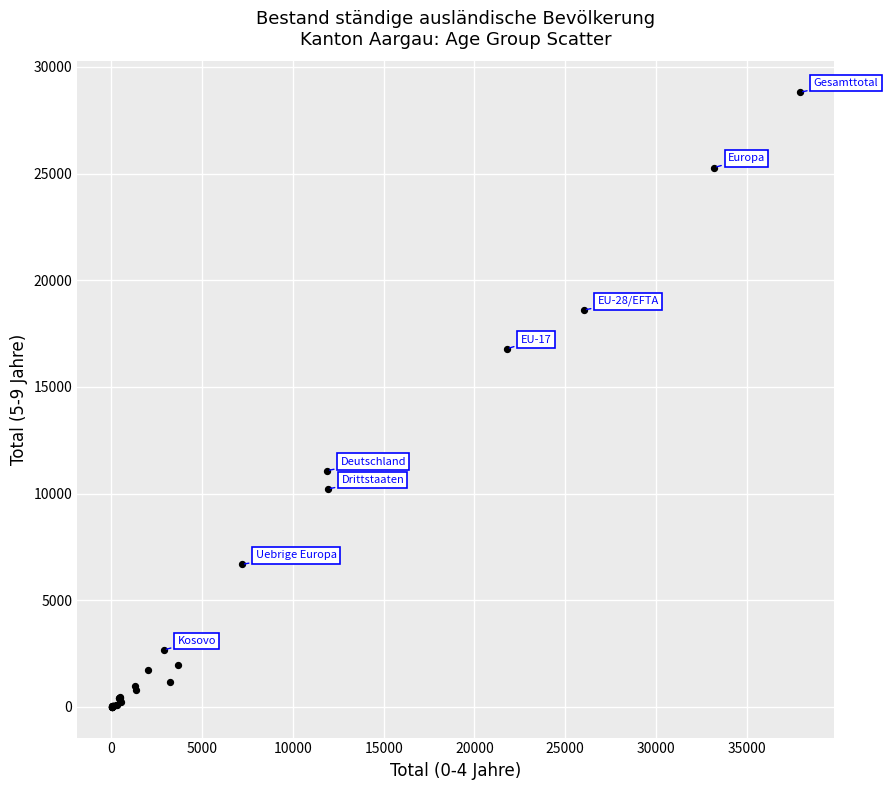

What Y value in the scatter plot is closest to 14406?

16781